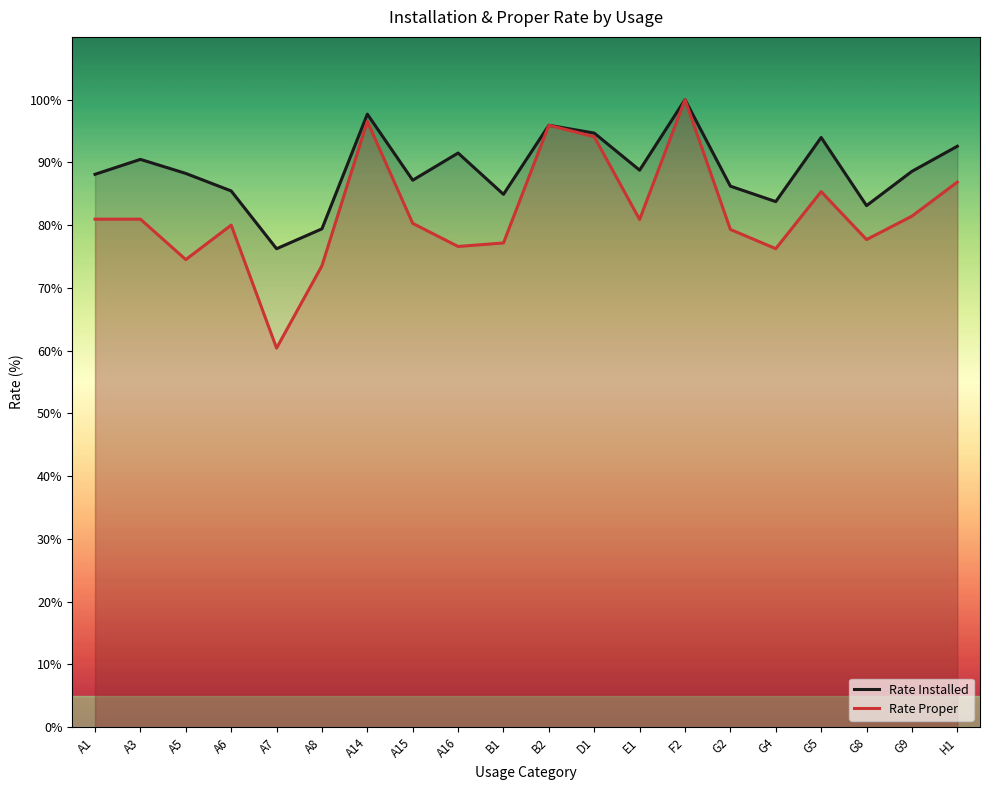

At which category is the sum across all series the highest?

F2